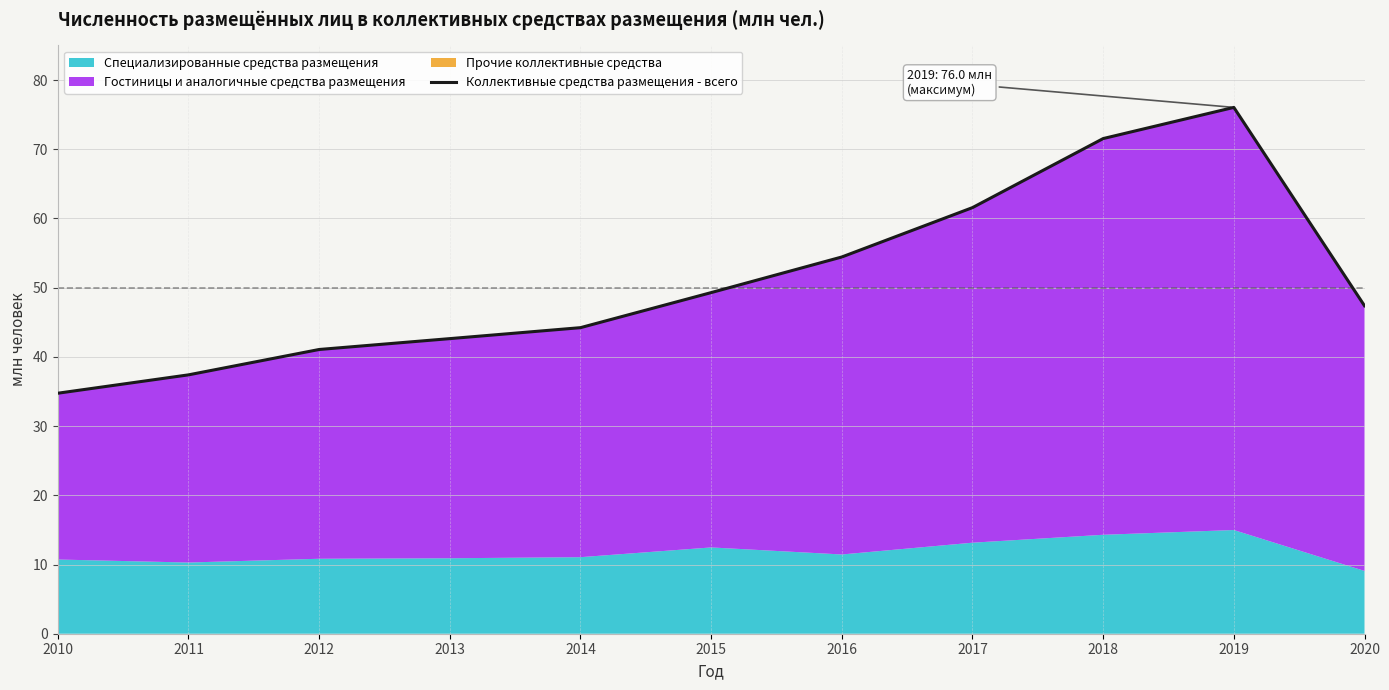

Where does the data first go above 47?

2015